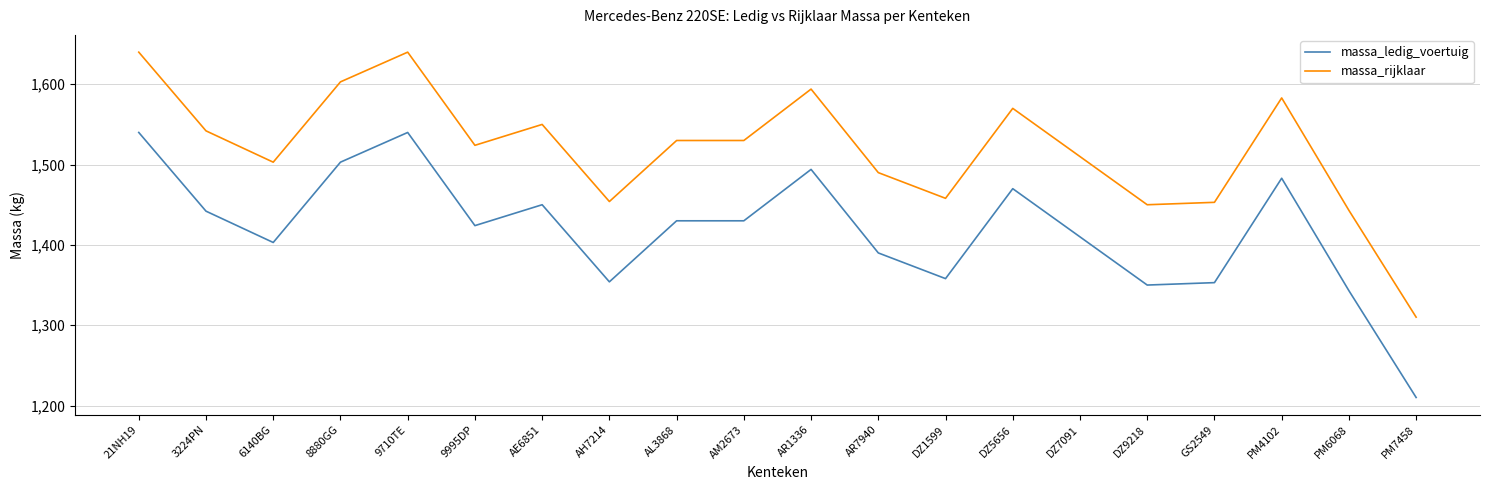

True or false: massa_rijklaar and massa_ledig_voertuig cross at least once.

False